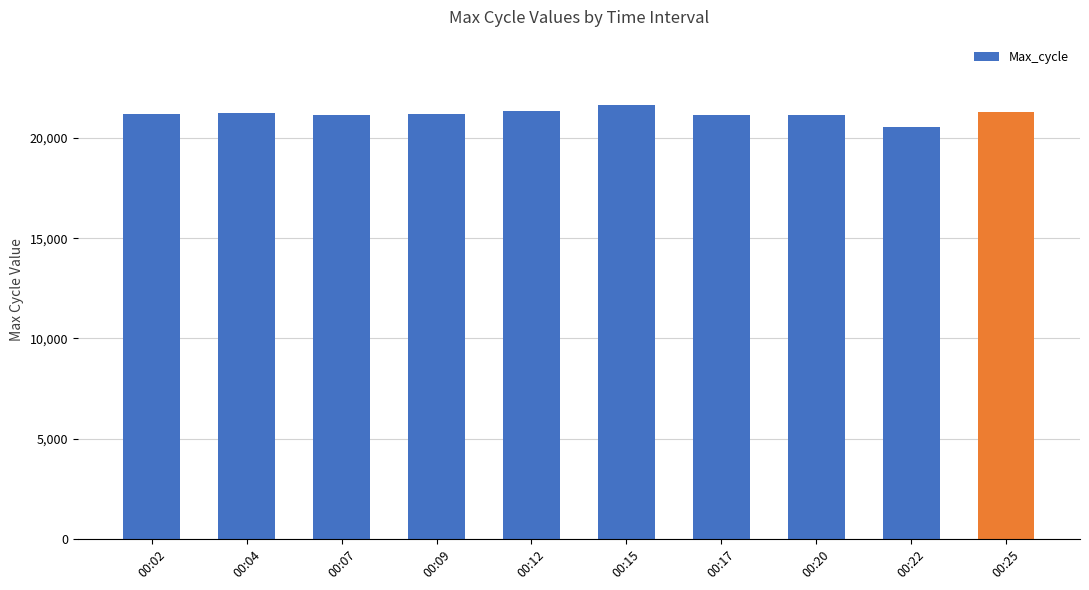

Does the chart contain any negative values?

No